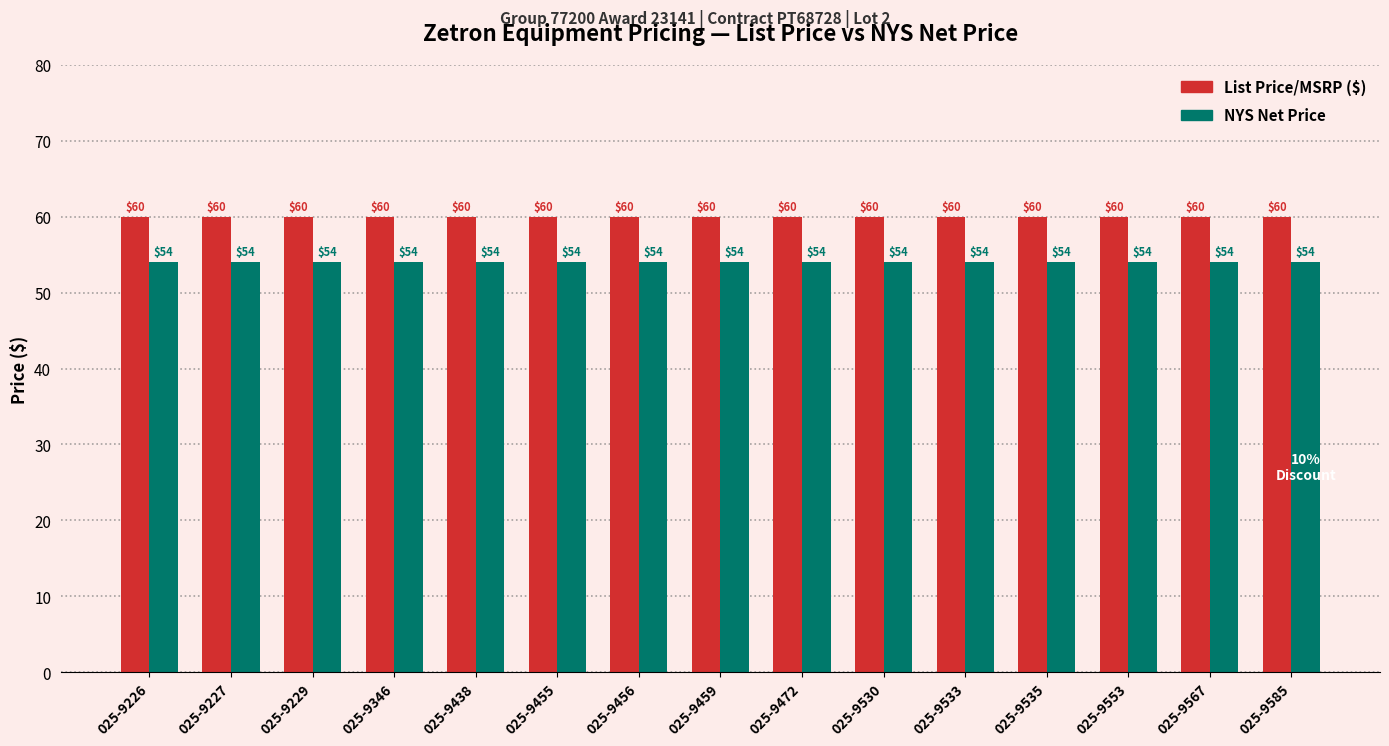

True or false: List Price/MSRP ($) has a value of 39 at 025-9456.

False